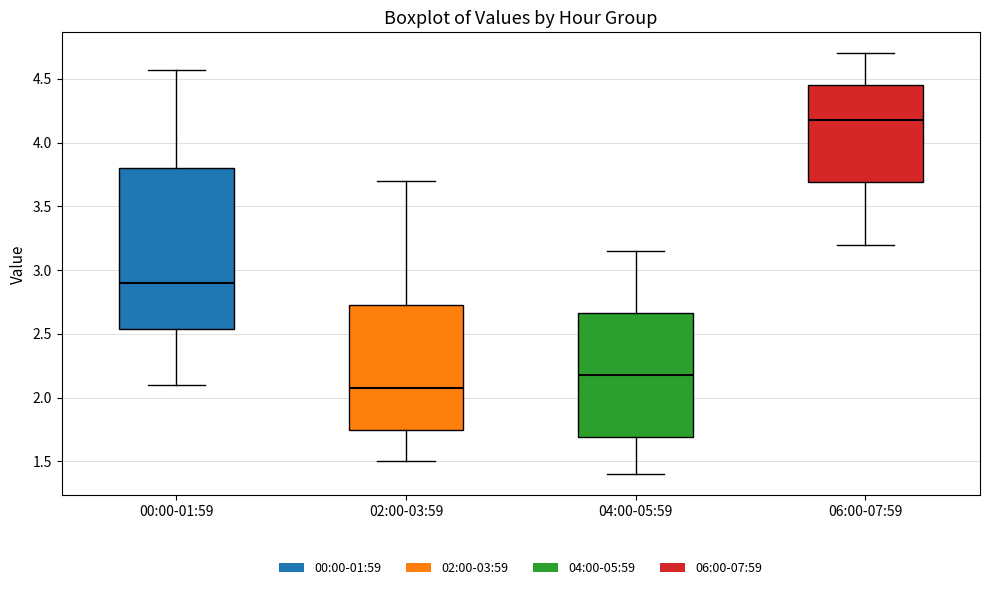

Which box has the lowest median line?

02:00-03:59